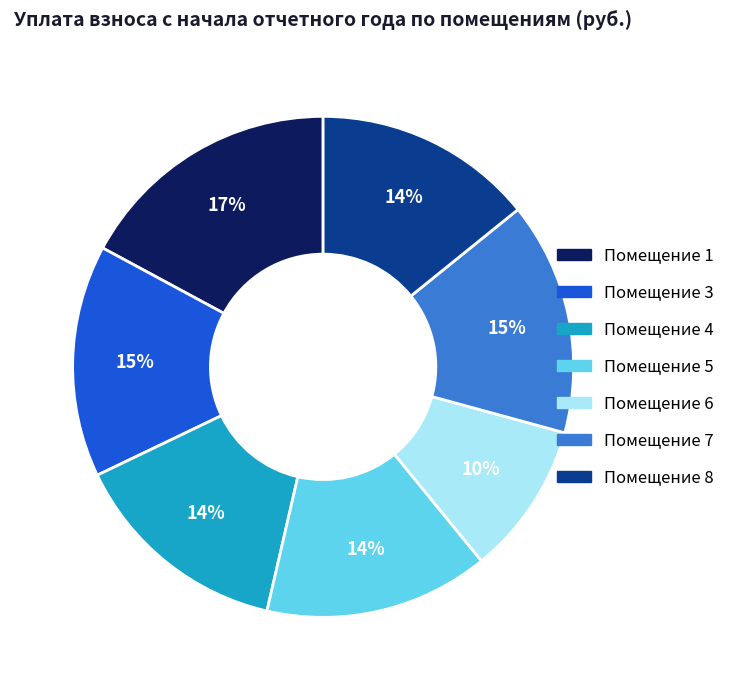

How many segments does this pie chart have?

7